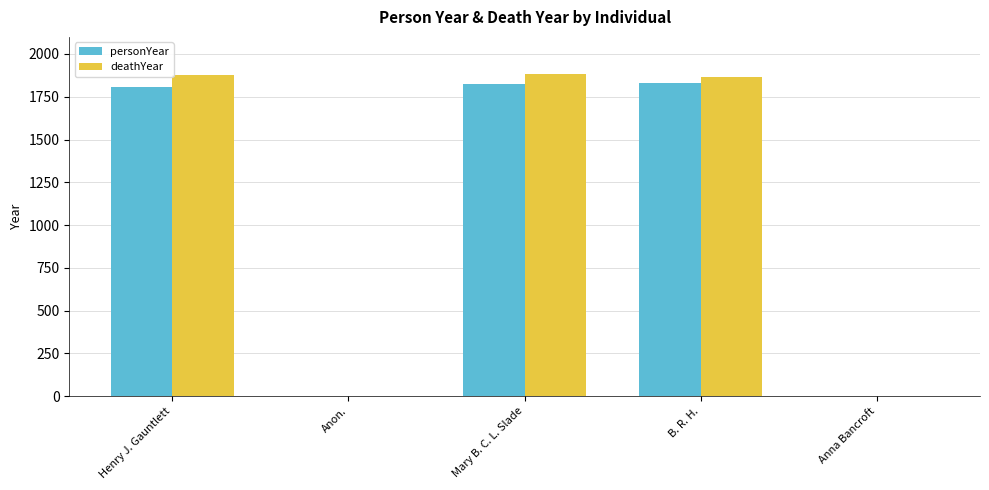

What is the sum of all deathYear values?

5625